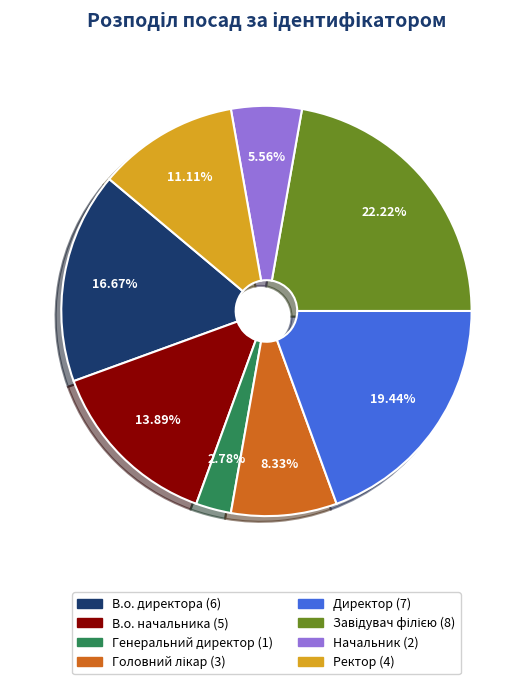

Which category has the smallest portion of the pie?

Генеральний директор